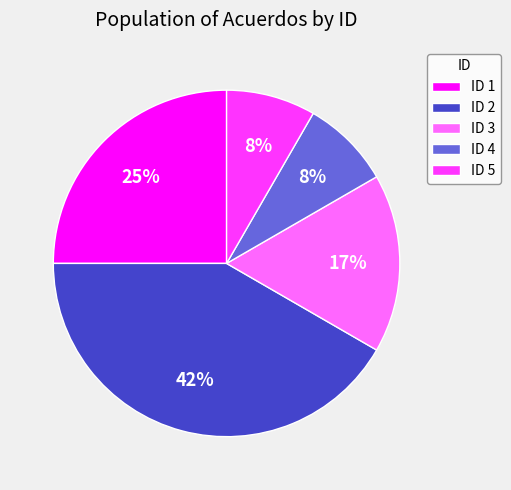

What is the largest slice in the pie chart?

ID 2